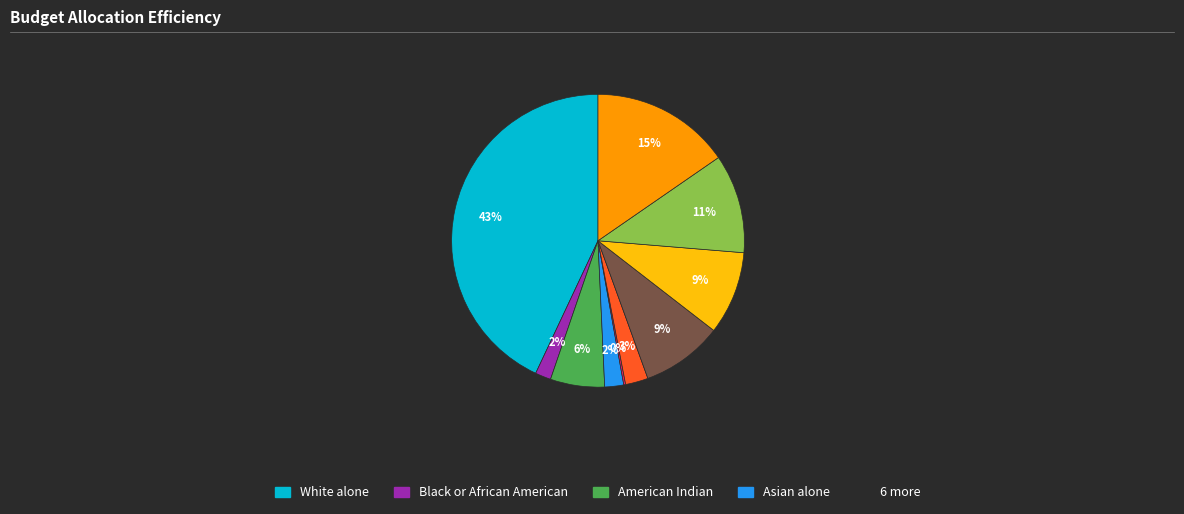

To the nearest percent, what is the average slice percentage?

10%